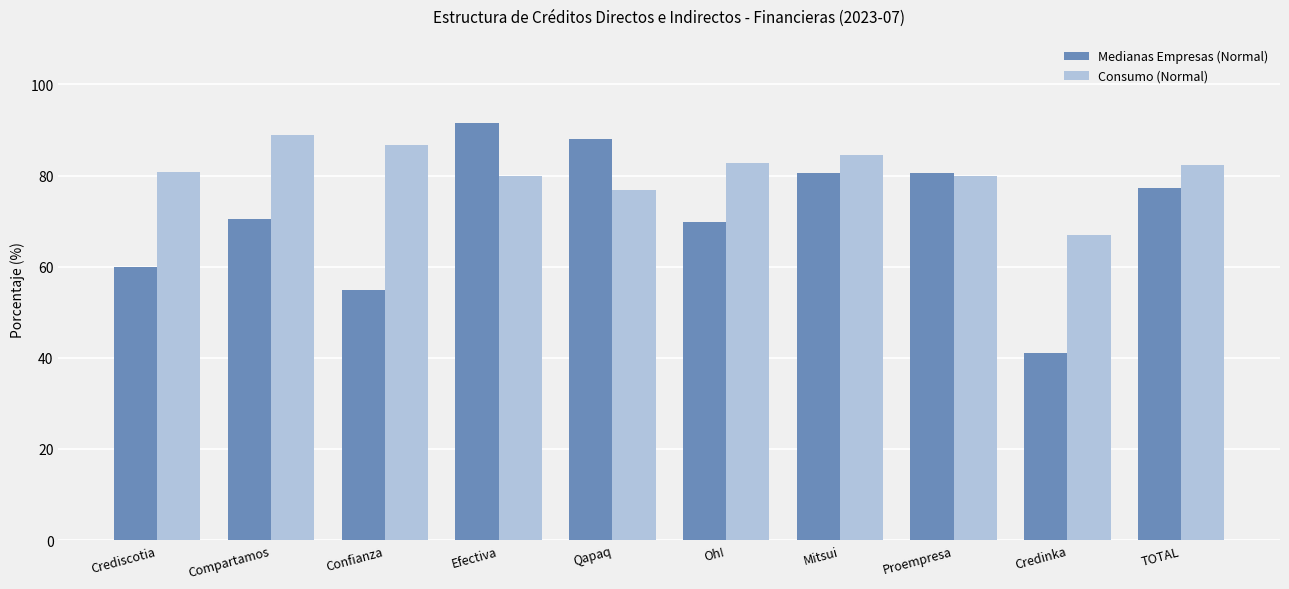

What is the smallest value displayed?

41.0